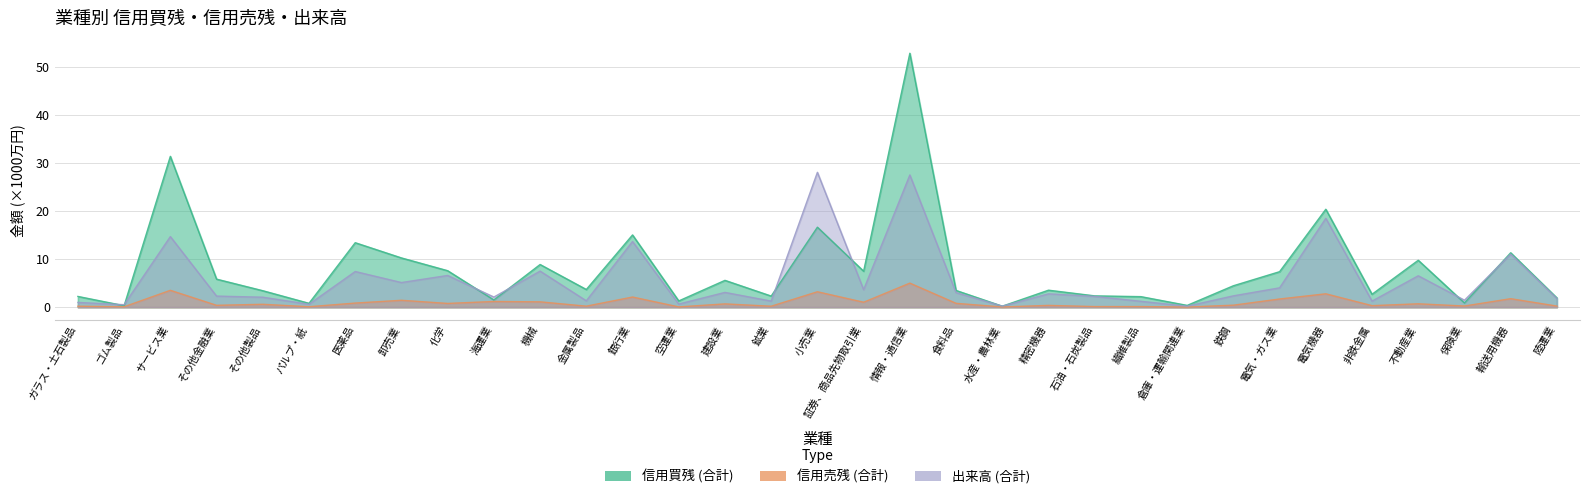

How many intersections are there between 出来高 (合計) and 信用買残 (合計)?

10